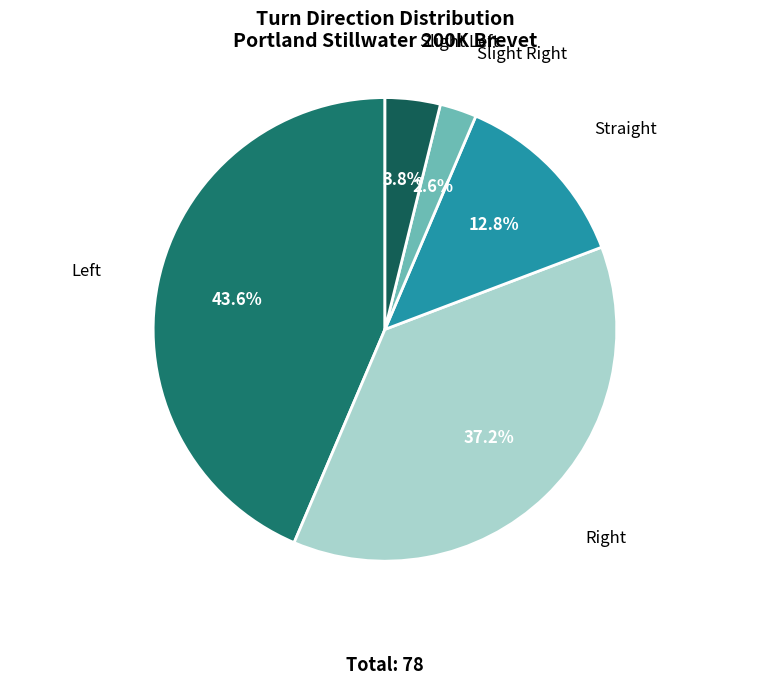

Which category has the biggest portion of the pie?

Left